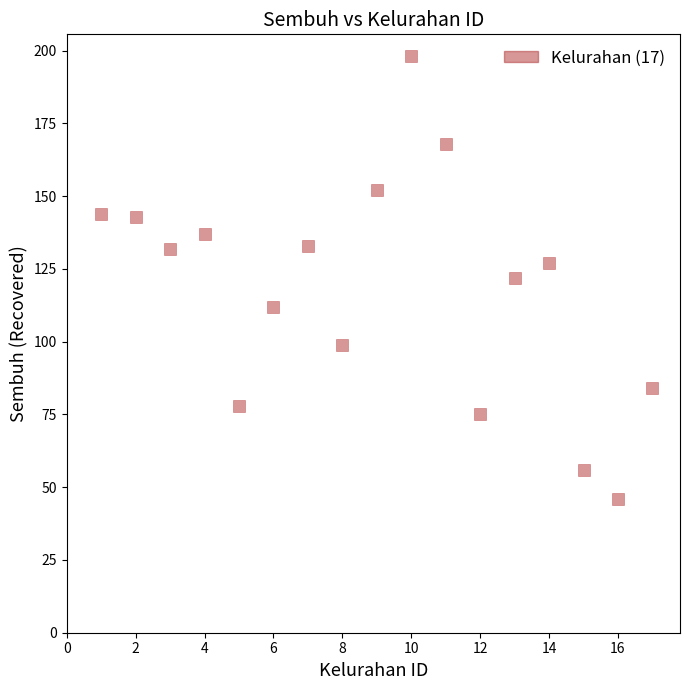

What is the range of X values (max minus min)?

16